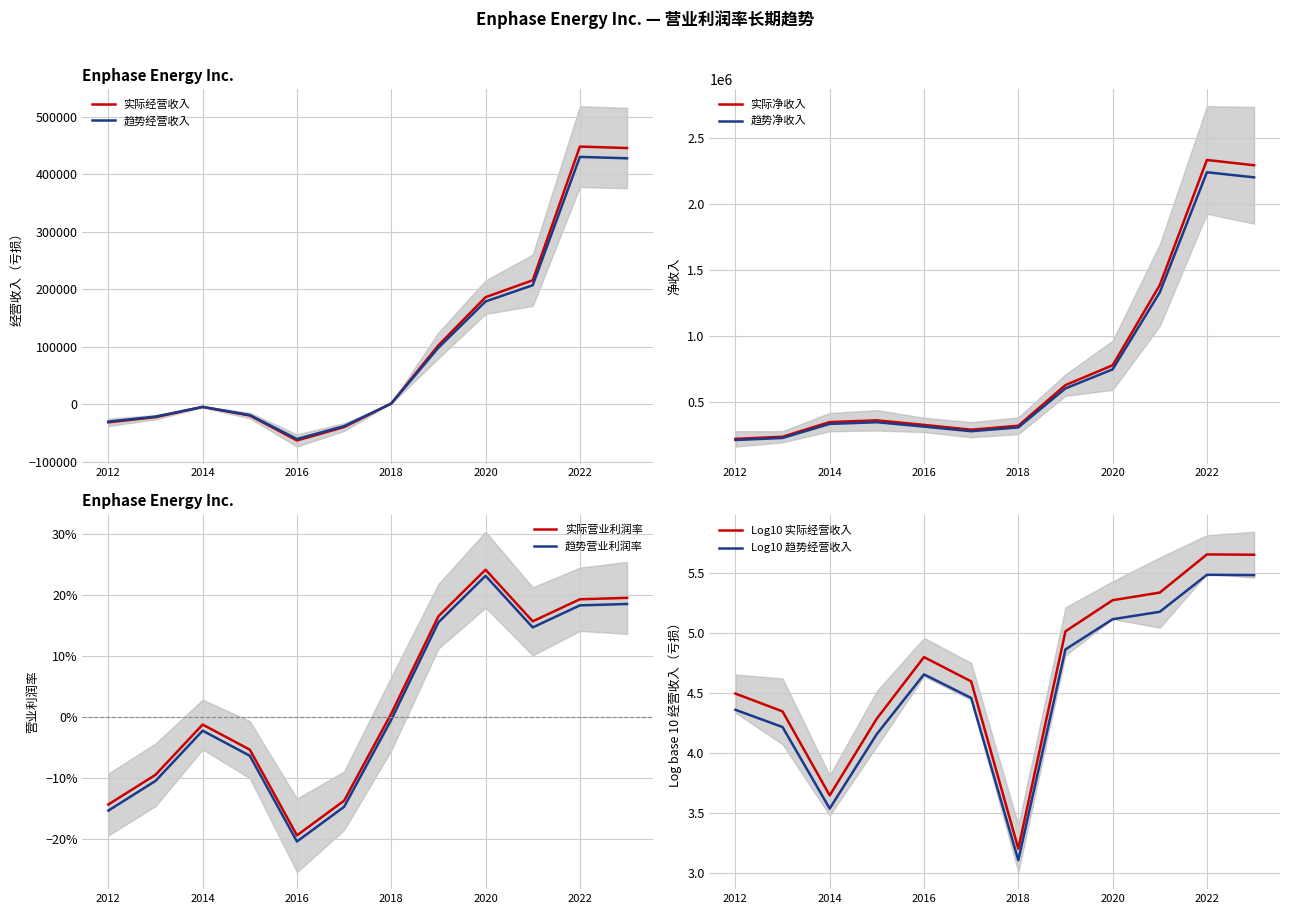

Rank the series at 2017 from lowest to highest value.

经营收入（亏损）, 营业利润率, 净收入